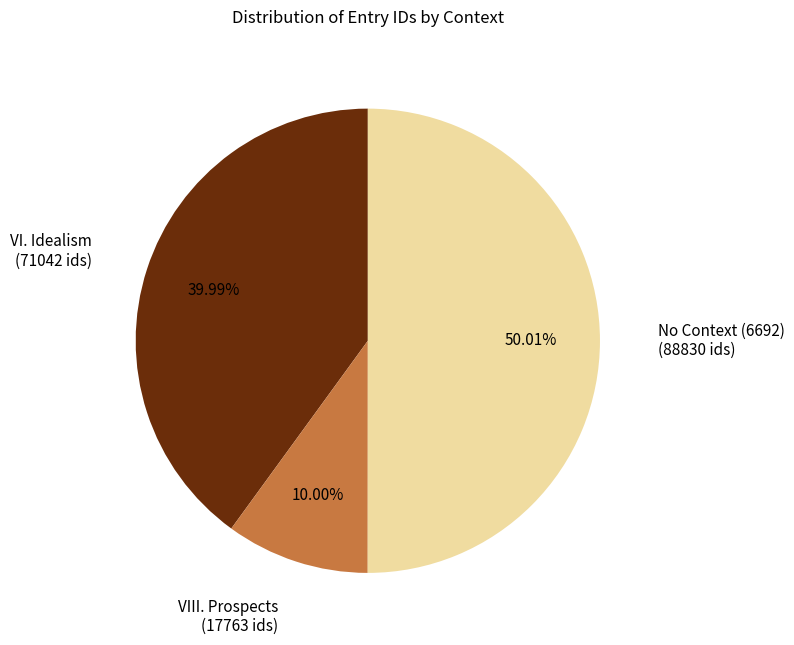

Count the number of slices in the pie.

3